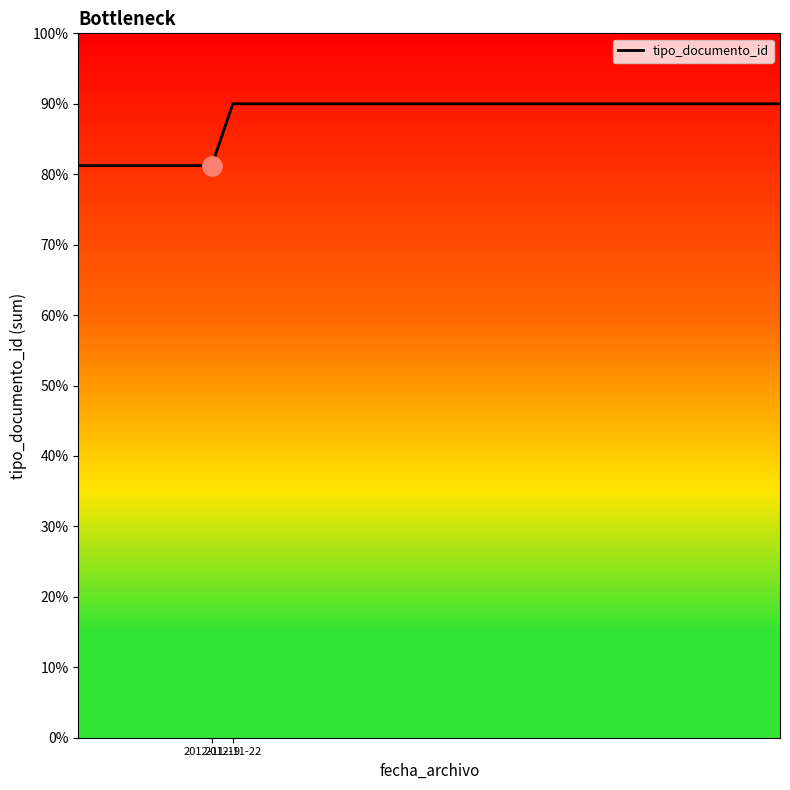

What is the greatest value displayed?

90.0